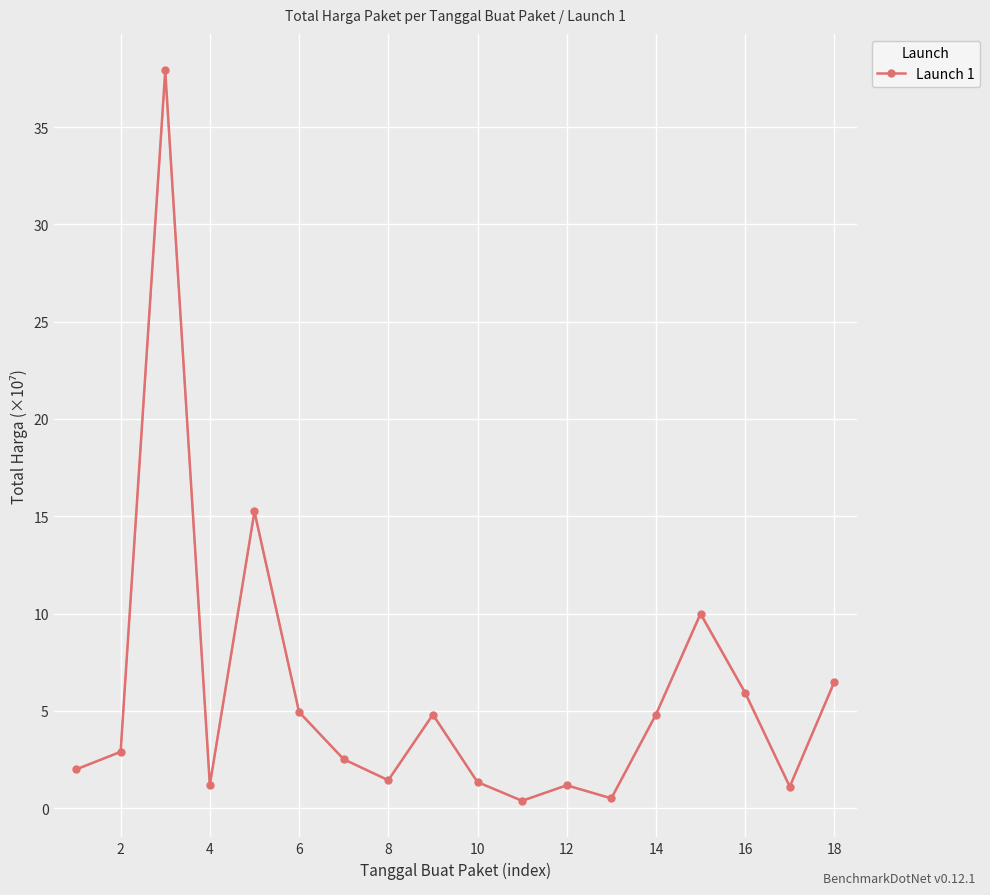

What is the highest value of the Launch 1 series?

37.9